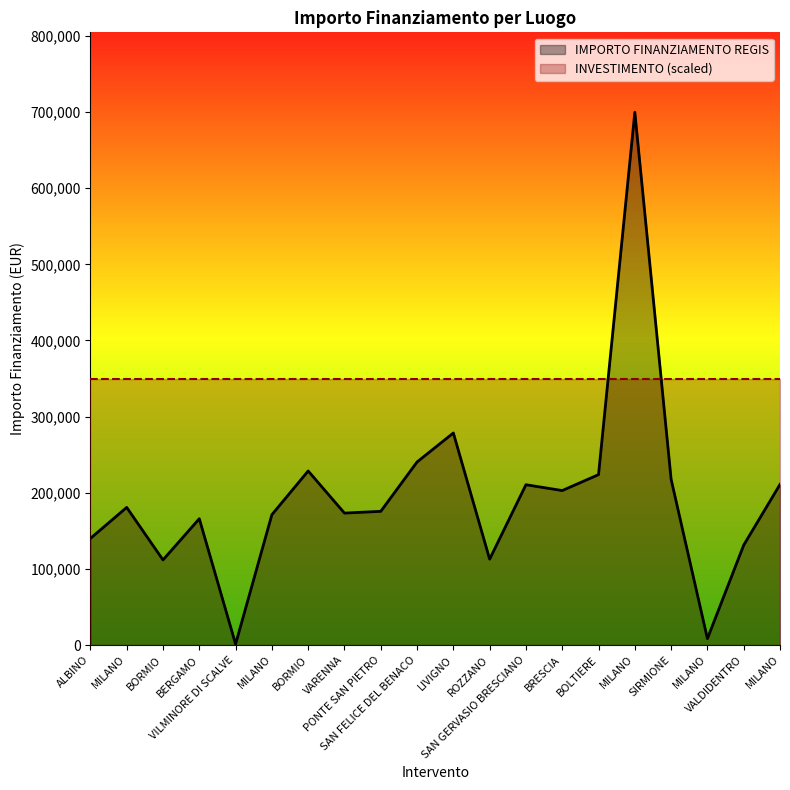

List the labels in order of value, smallest first.

VILMINORE DI SCALVE, MILANO, BORMIO, ROZZANO, VALDIDENTRO, ALBINO, BERGAMO, MILANO, VARENNA, PONTE SAN PIETRO, MILANO, BRESCIA, SAN GERVASIO BRESCIANO, MILANO, SIRMIONE, BOLTIERE, BORMIO, SAN FELICE DEL BENACO, LIVIGNO, MILANO